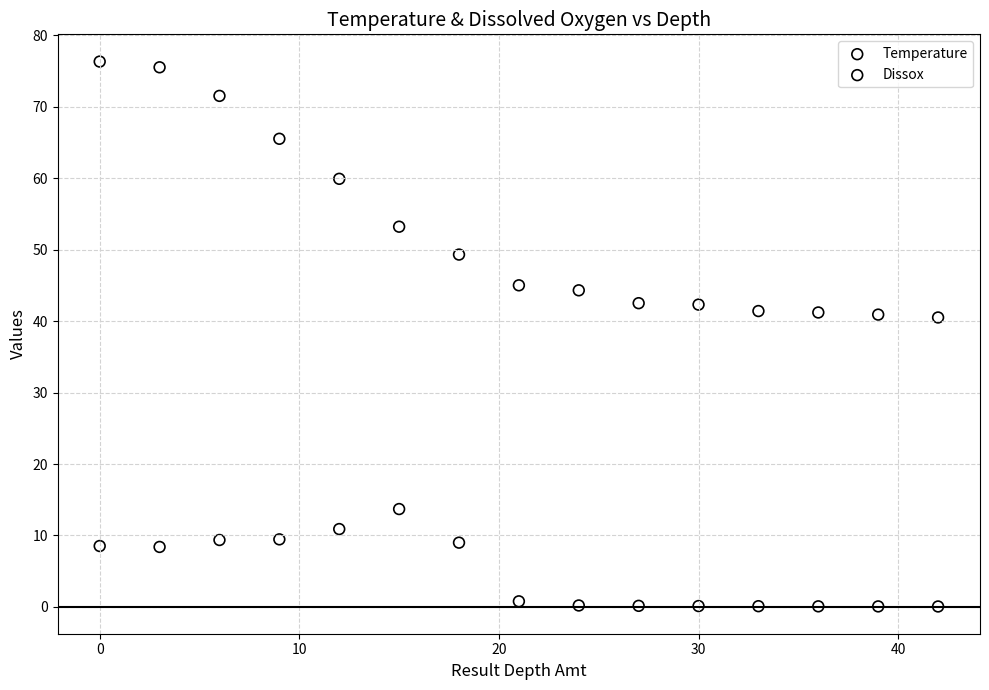

Which series contains the lowest Y value?

Dissox